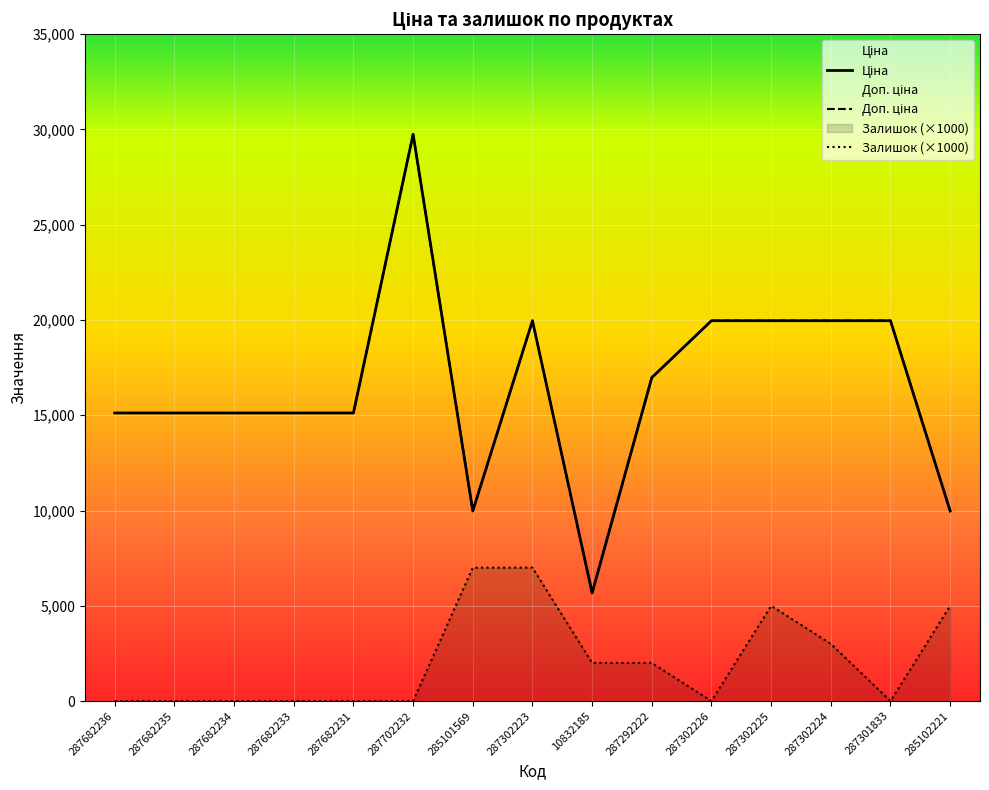

True or false: Залишок and Доп. ціна cross at least once.

False